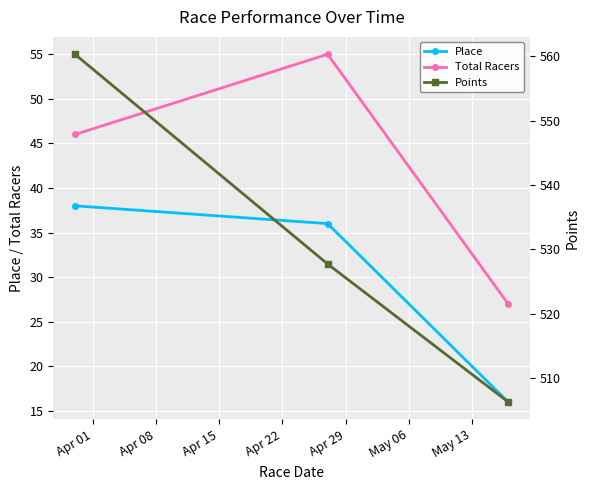

What is the minimum value shown in the chart?

16.0